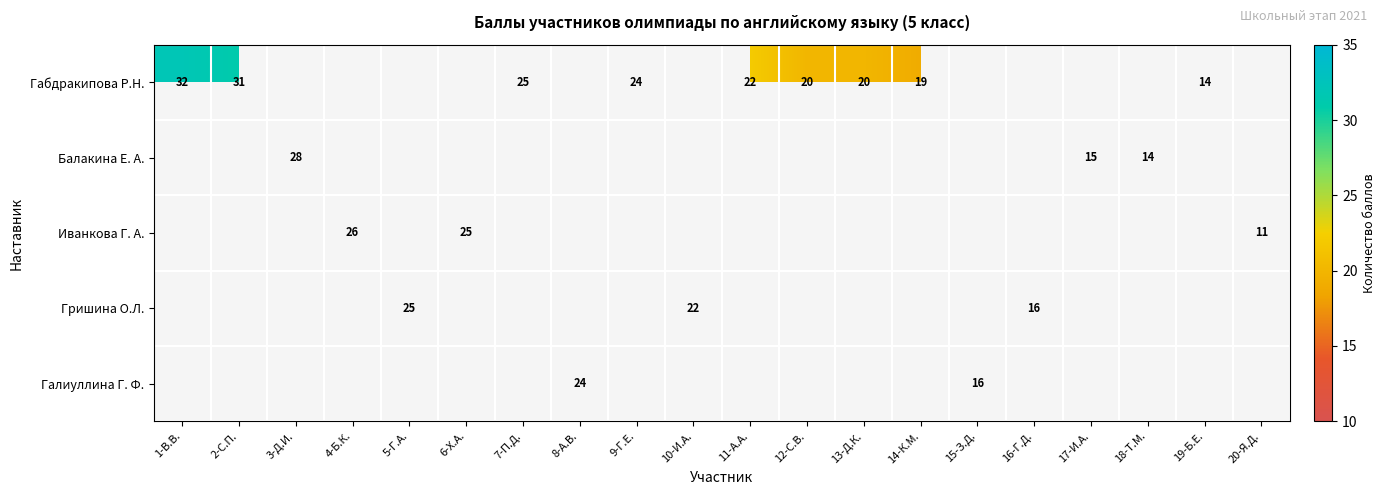

How many series are shown in this chart?

5